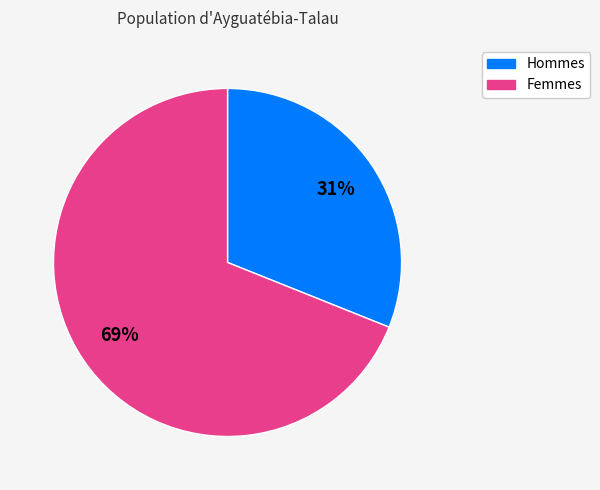

Count the number of slices in the pie.

2